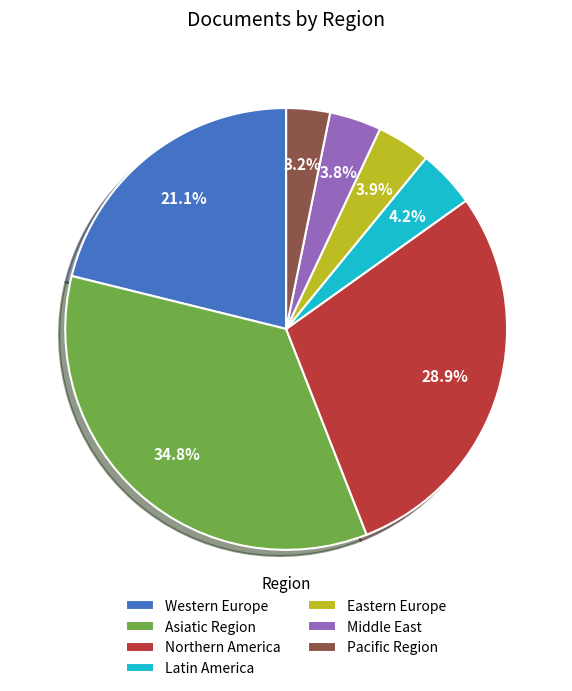

Between Western Europe and Middle East, which is larger?

Western Europe